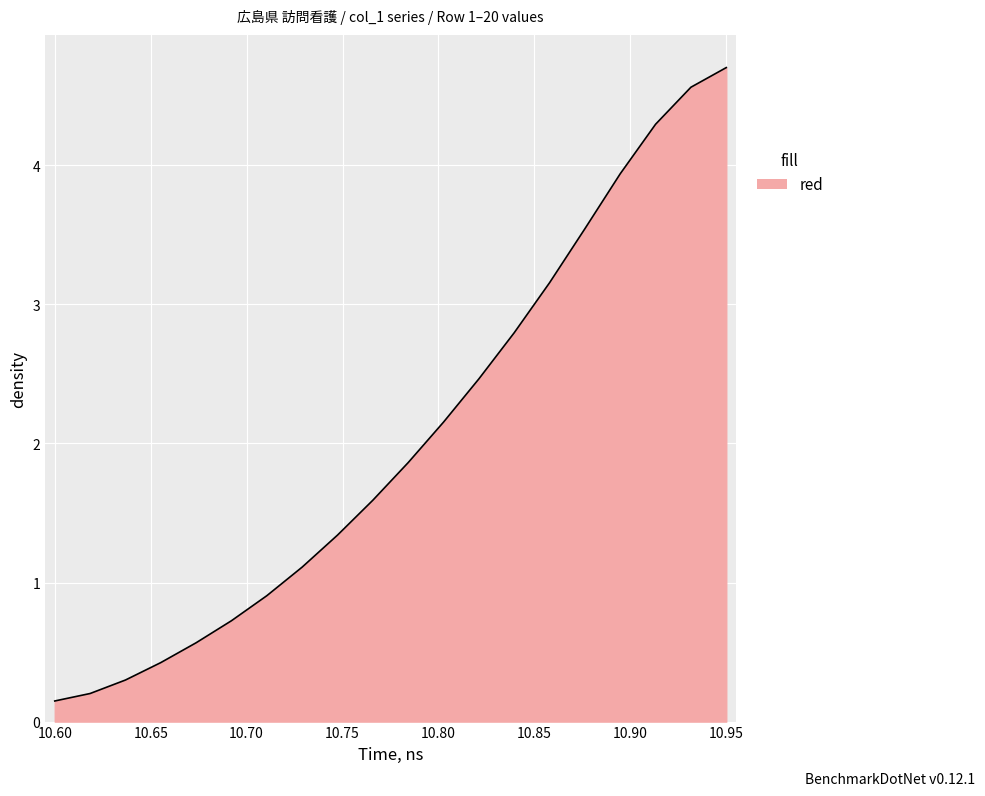

What is the maximum value shown in the chart?

4.7